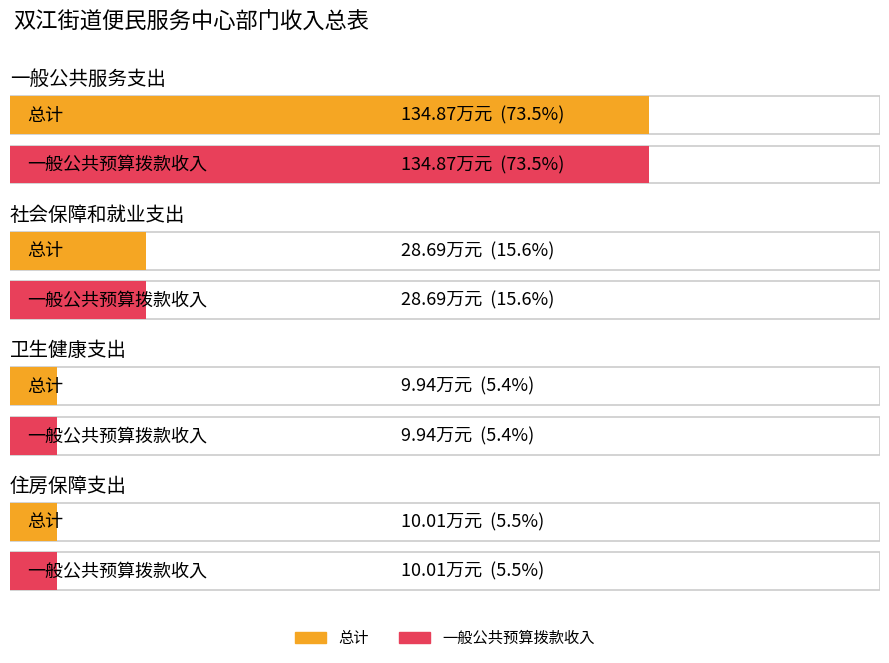

Which category has the highest value across all series?

一般公共服务支出